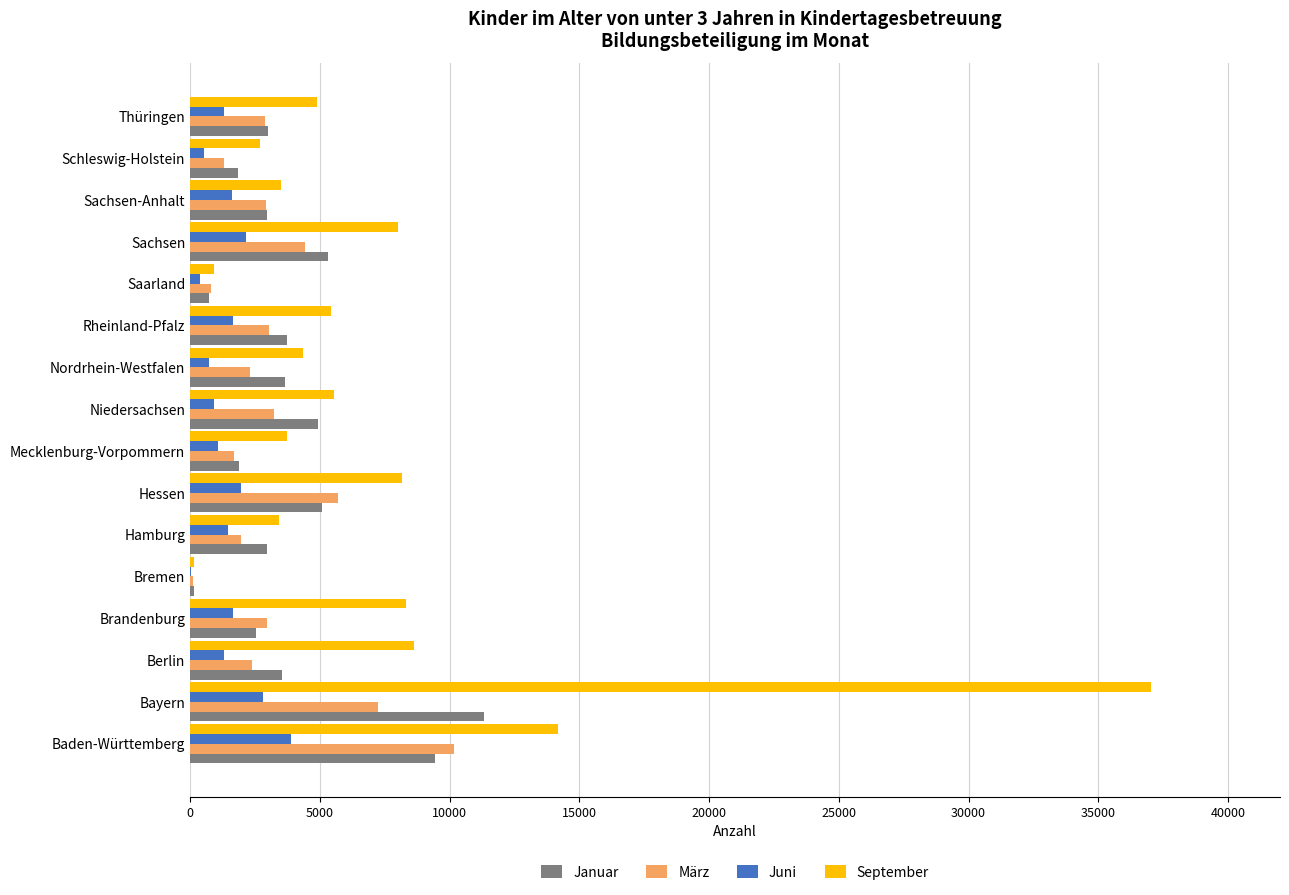

What value does the März series have at Sachsen-Anhalt?

2923